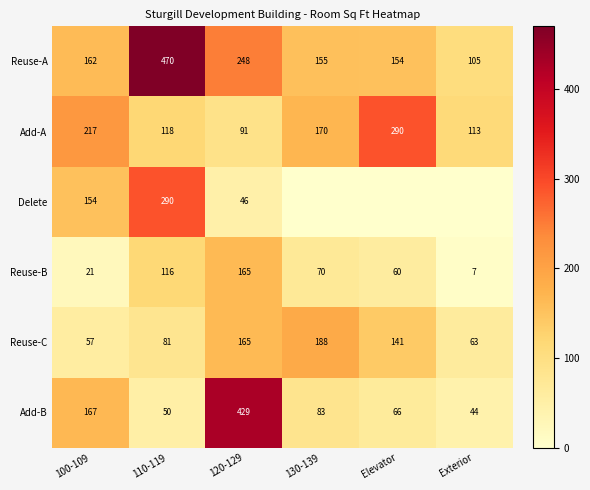

At which label is Reuse-C closest to 122?

Elevator